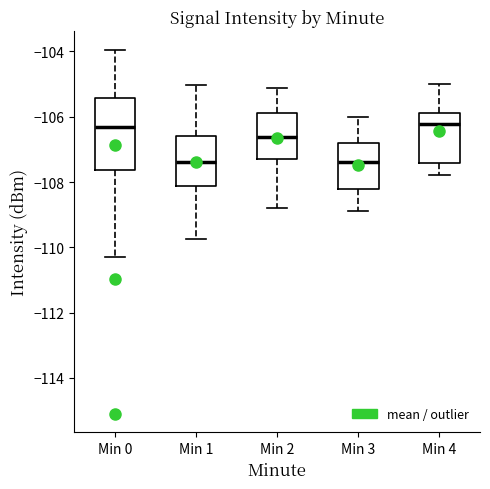

Reading left to right, read every box against the y-axis: the position of its median line, the range the box covers, and the ends of its whiskers. The values are not printed on the chart, so give them approximately, as read against the axis.

Min 0: median -106.2, box -107.6 to -105.4, whiskers -110.2 to -104.0
Min 1: median -107.4, box -108.2 to -106.6, whiskers -109.8 to -105.0
Min 2: median -106.6, box -107.2 to -105.8, whiskers -108.8 to -105.2
Min 3: median -107.4, box -108.2 to -106.8, whiskers -109.0 to -106.0
Min 4: median -106.2, box -107.4 to -105.8, whiskers -107.8 to -105.0